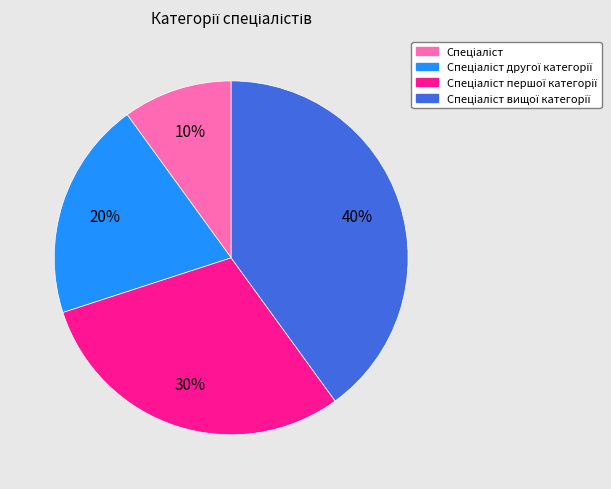

Is there a majority slice in this chart?

No